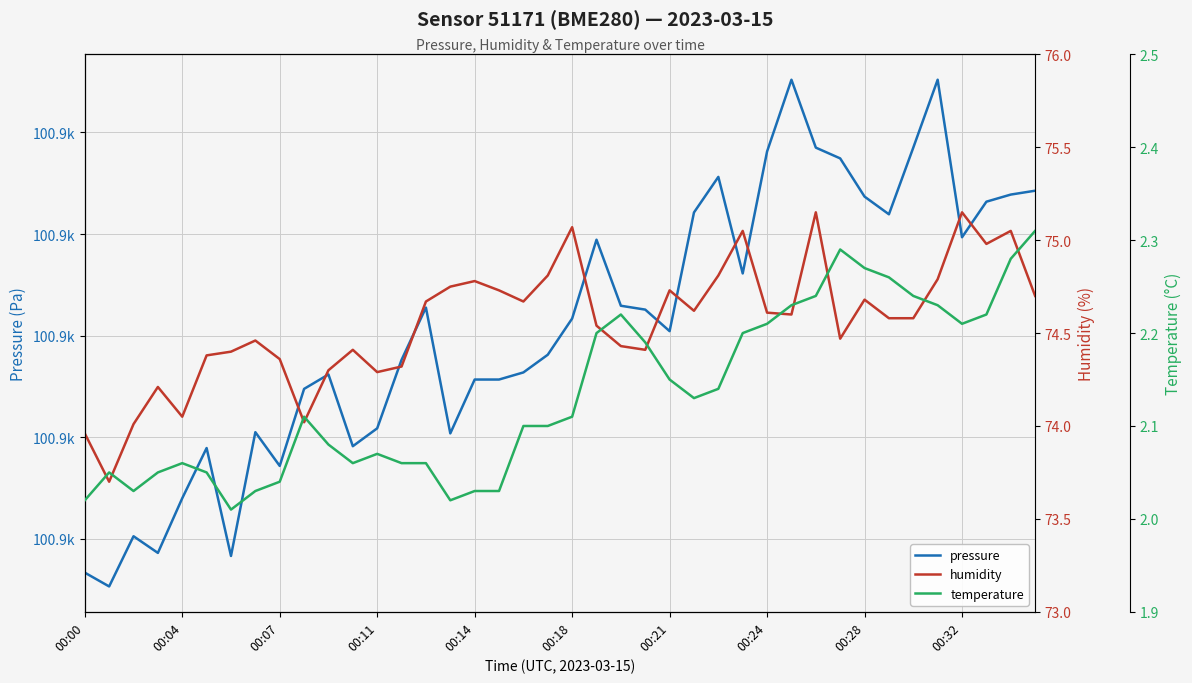

What is the value of the humidity point at the 11th from the left?

74.3